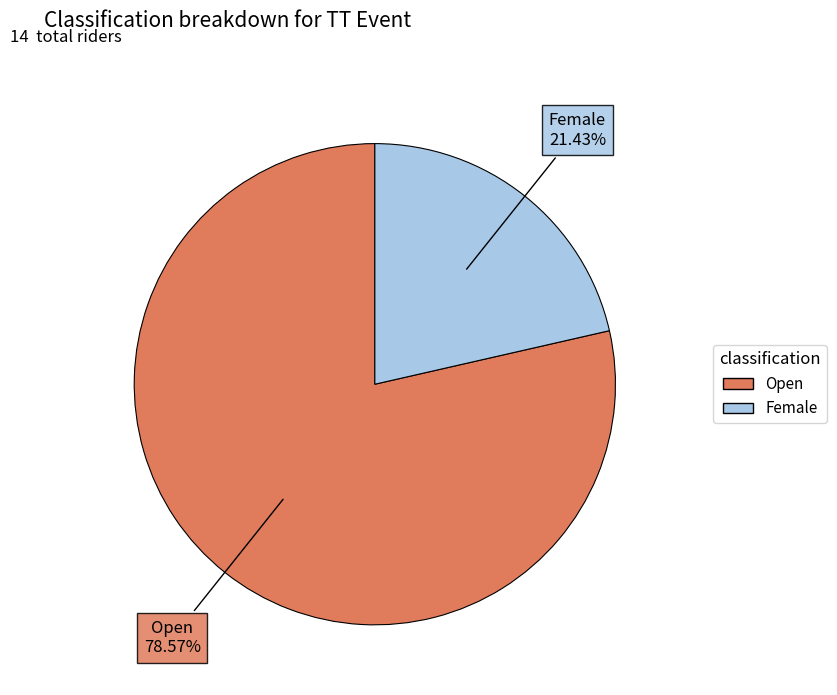

To the nearest percent, what is the difference between the Female and Open slice percentages?

57%